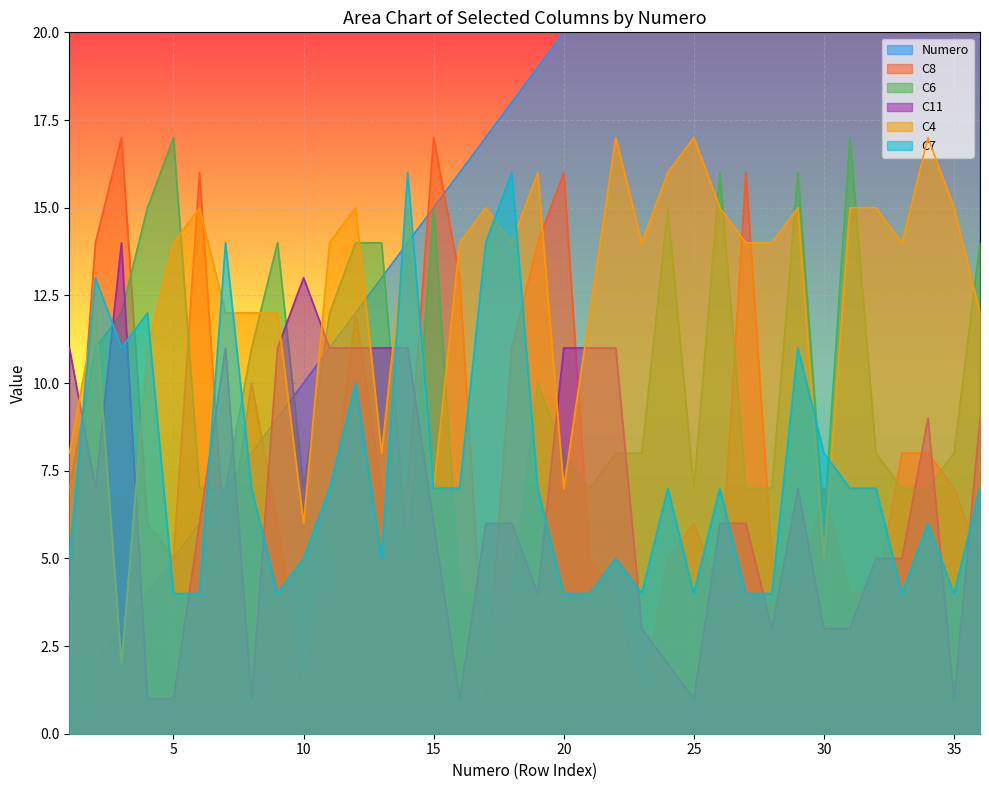

What is the value of the Numero point at the 25th from the left?

25